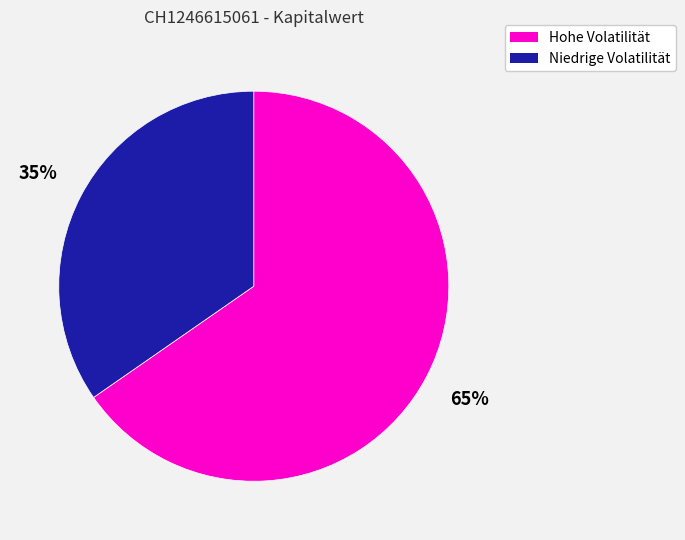

Does any single category account for the majority?

Yes